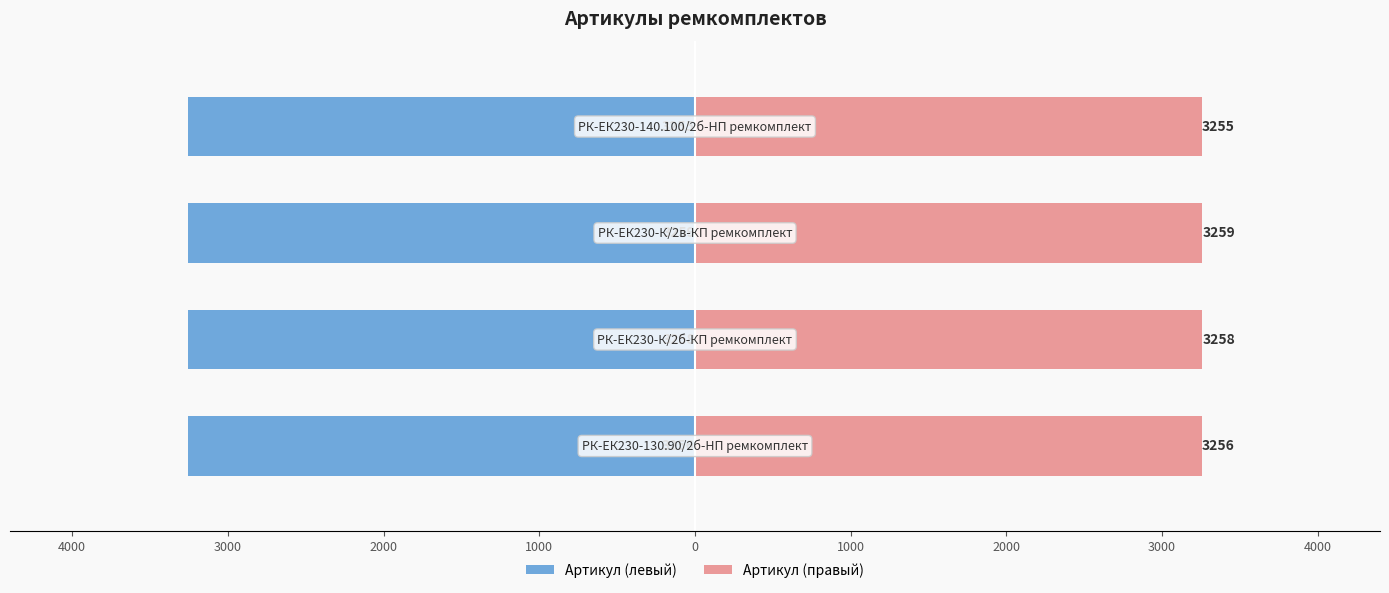

True or false: Артикул (левый) has a value of -4768 at 5000.

False